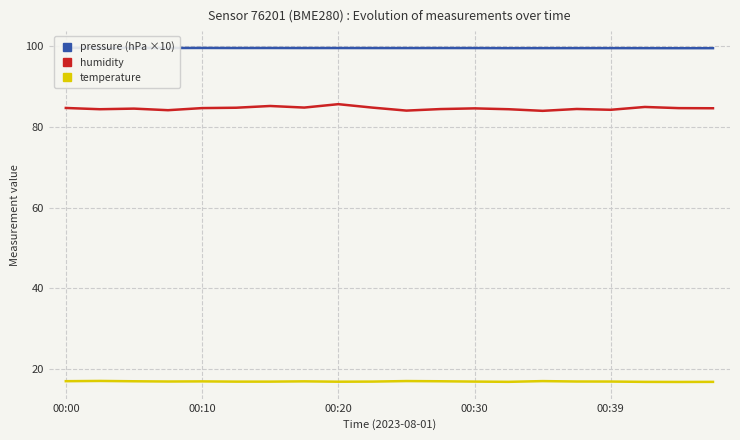

True or false: temperature and humidity cross at least once.

False